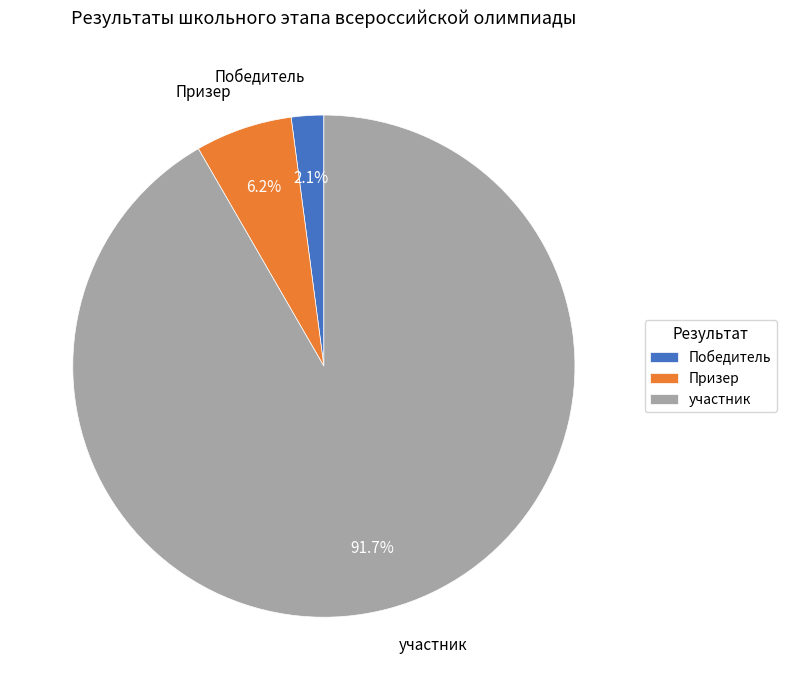

Do Призер and Победитель together represent more than half of the pie?

No